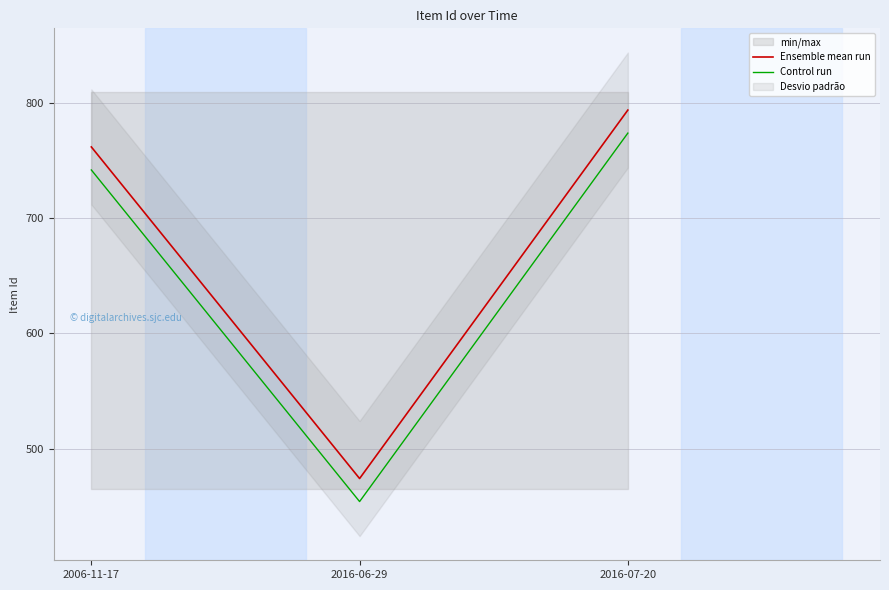

What is the label of the 3rd point from the left?

2016-07-20